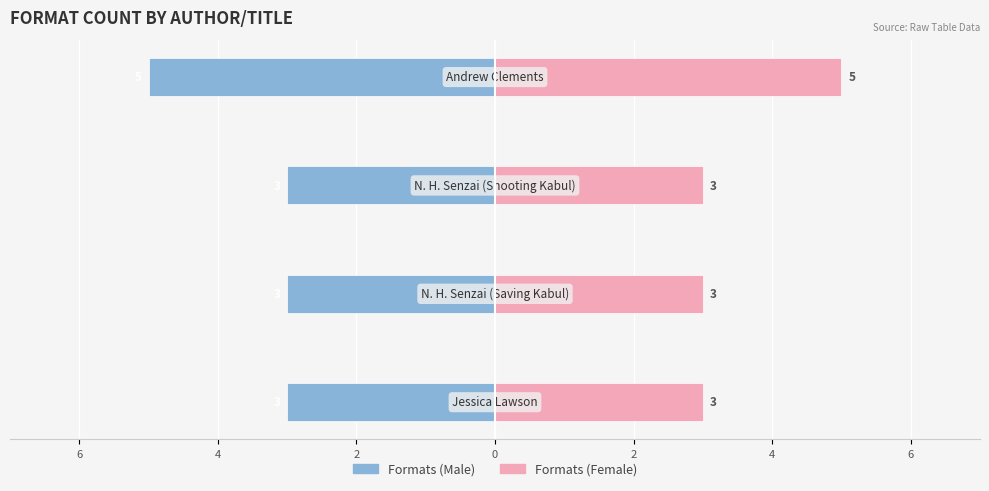

What is the lowest value of the Formats (Female) series?

3